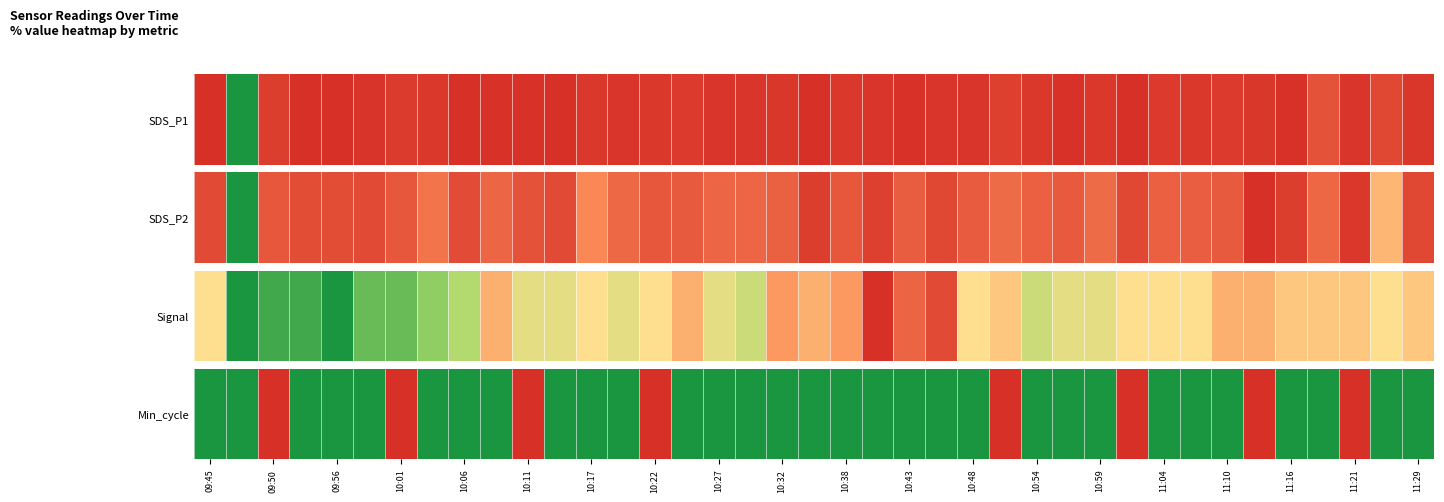

Which label corresponds to the smallest value in the chart?

09:50